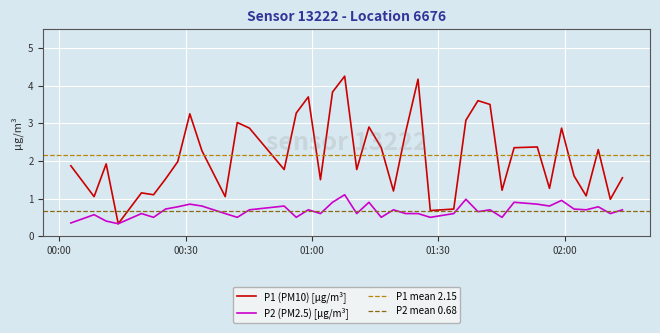

Rank the series by their average value, from highest to lowest.

P1, P2